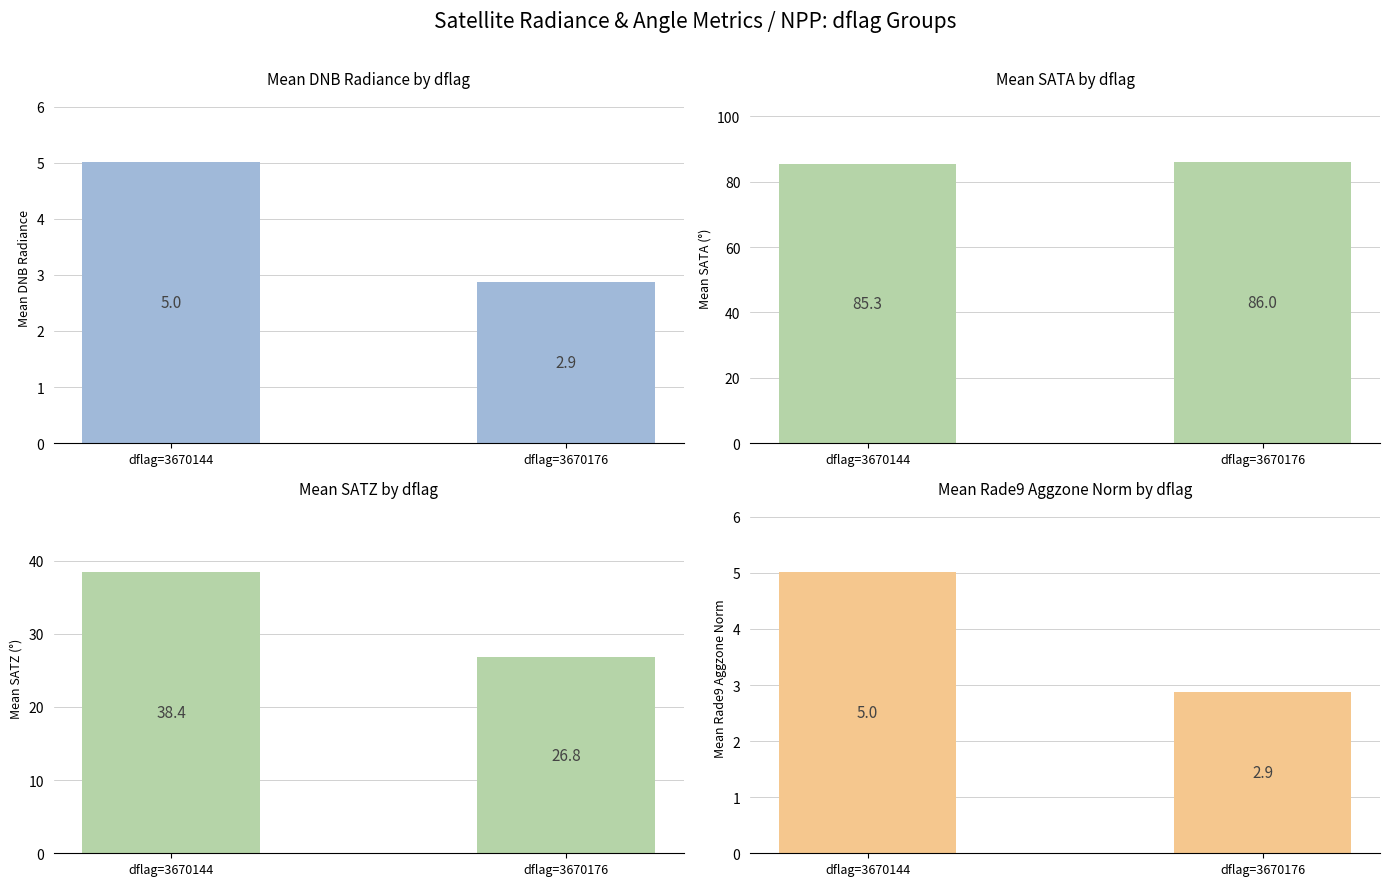

Between dflag=3670144 and dflag=3670176, which series saw the biggest shift?

Mean SATZ (°)